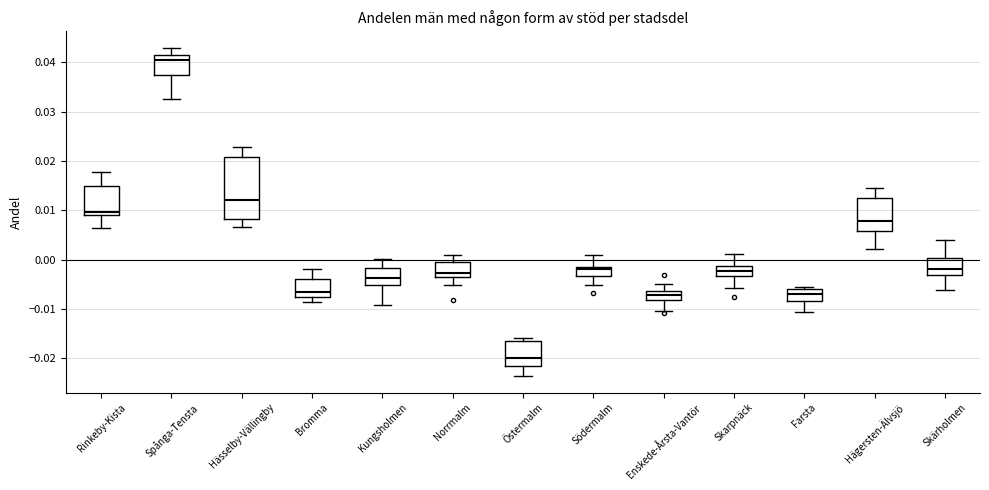

Which box's median line is the highest?

Spånga-Tensta